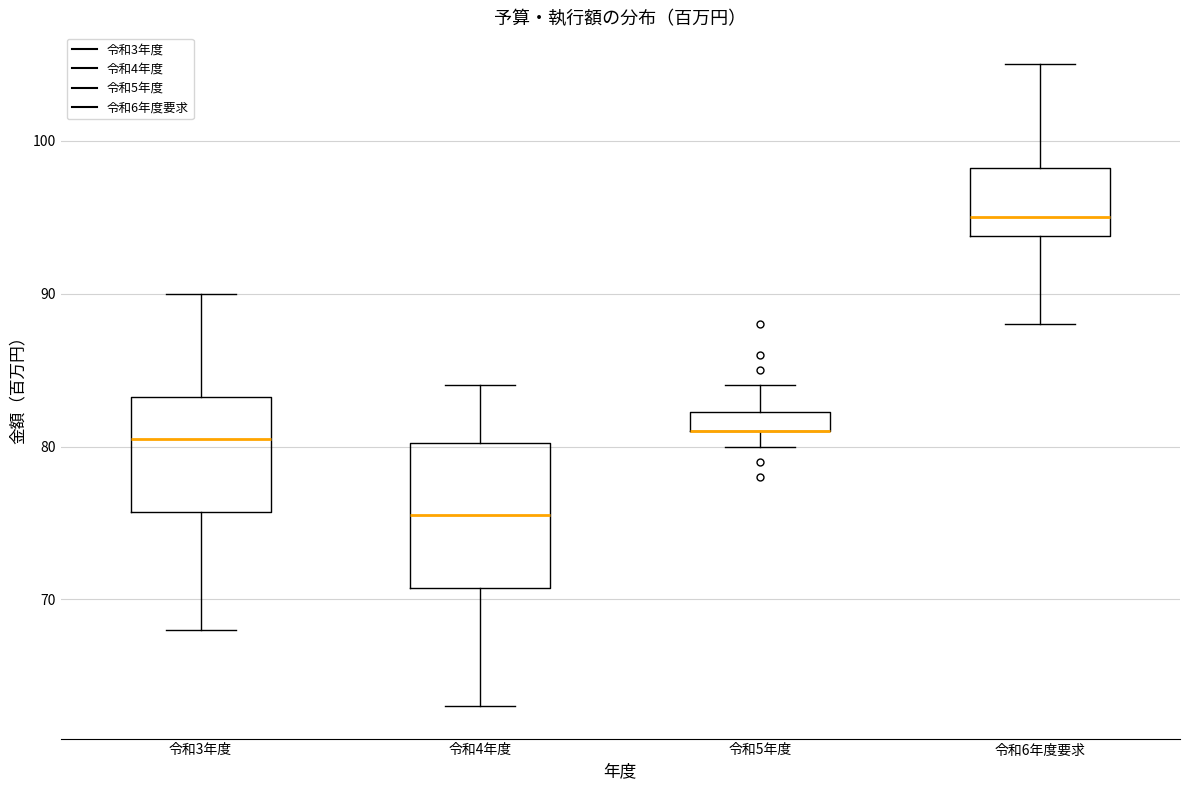

Comparing the boxes themselves (not the whiskers), which one is the tallest?

令和4年度